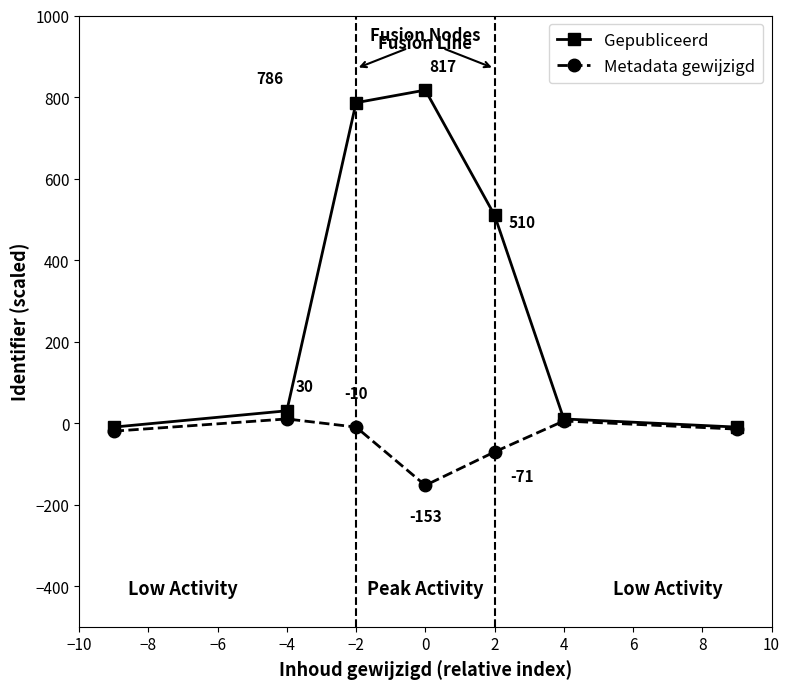

What are all the series names shown in the legend?

Gepubliceerd, Metadata gewijzigd